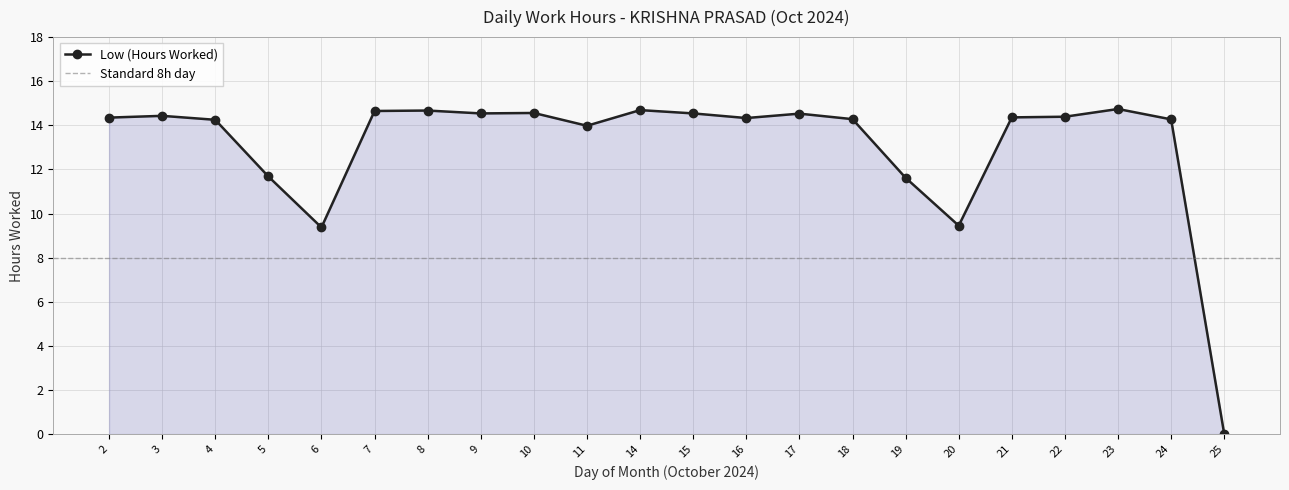

List the labels in order of value, largest first.

23, 14, 8, 7, 10, 9, 15, 17, 3, 22, 21, 2, 16, 18, 24, 4, 11, 5, 19, 20, 6, 25